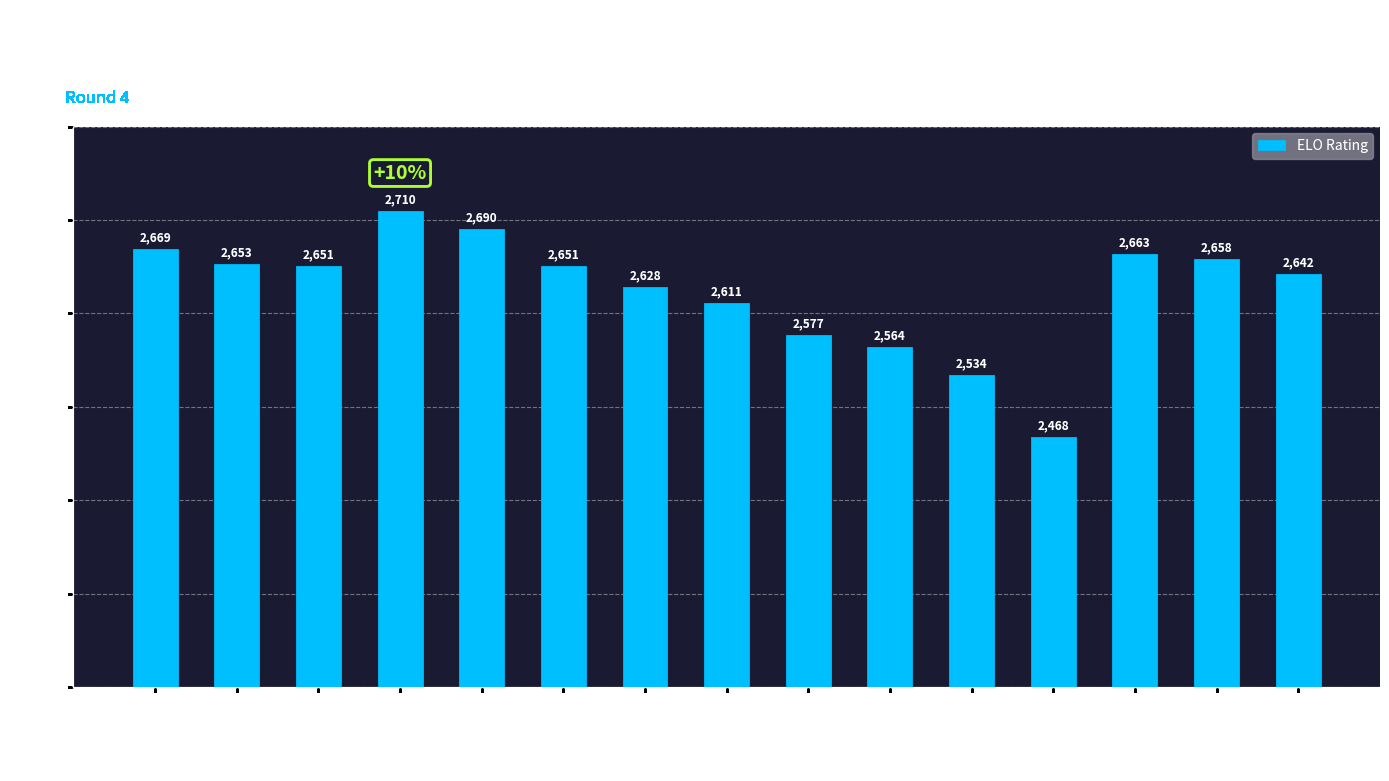

What is the maximum value shown in the chart?

2710